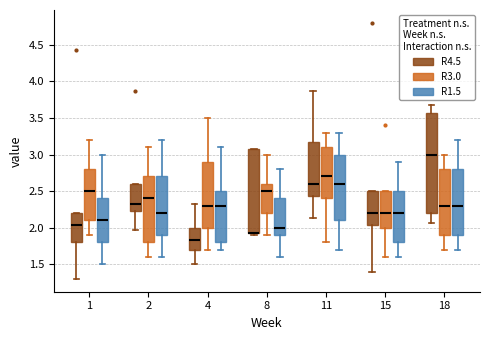

Reading left to right, transcribe this box plot: for each box, give where its median line is, the range the box spans, and where its two whiskers end, as read against the y-axis. The values are not printed on the chart, so give them approximately, as read against the axis.

1 (R4.5): median 2.05, box 1.80 to 2.20, whiskers 1.30 to 2.20
1 (R3.0): median 2.50, box 2.10 to 2.80, whiskers 1.90 to 3.20
1 (R1.5): median 2.10, box 1.80 to 2.40, whiskers 1.50 to 3.00
2 (R4.5): median 2.35, box 2.25 to 2.60, whiskers 1.95 to 2.60
2 (R3.0): median 2.40, box 1.80 to 2.70, whiskers 1.60 to 3.10
2 (R1.5): median 2.20, box 1.90 to 2.70, whiskers 1.60 to 3.20
4 (R4.5): median 1.85, box 1.70 to 2.00, whiskers 1.50 to 2.35
4 (R3.0): median 2.30, box 2.00 to 2.90, whiskers 1.70 to 3.50
4 (R1.5): median 2.30, box 1.80 to 2.50, whiskers 1.70 to 3.10
8 (R4.5): median 1.95 (drawn on the box's lower edge), box 1.95 to 3.05, whiskers 1.90 to 3.05
8 (R3.0): median 2.50, box 2.20 to 2.60, whiskers 1.90 to 3.00
8 (R1.5): median 2.00, box 1.90 to 2.40, whiskers 1.60 to 2.80
11 (R4.5): median 2.60, box 2.45 to 3.15, whiskers 2.15 to 3.85
11 (R3.0): median 2.70, box 2.40 to 3.10, whiskers 1.80 to 3.30
11 (R1.5): median 2.60, box 2.10 to 3.00, whiskers 1.70 to 3.30
15 (R4.5): median 2.20, box 2.05 to 2.50, whiskers 1.40 to 2.50
15 (R3.0): median 2.20, box 2.00 to 2.50, whiskers 1.60 to 2.50
15 (R1.5): median 2.20, box 1.80 to 2.50, whiskers 1.60 to 2.90
18 (R4.5): median 3.00, box 2.20 to 3.55, whiskers 2.05 to 3.65
18 (R3.0): median 2.30, box 1.90 to 2.80, whiskers 1.70 to 3.00
18 (R1.5): median 2.30, box 1.90 to 2.80, whiskers 1.70 to 3.20